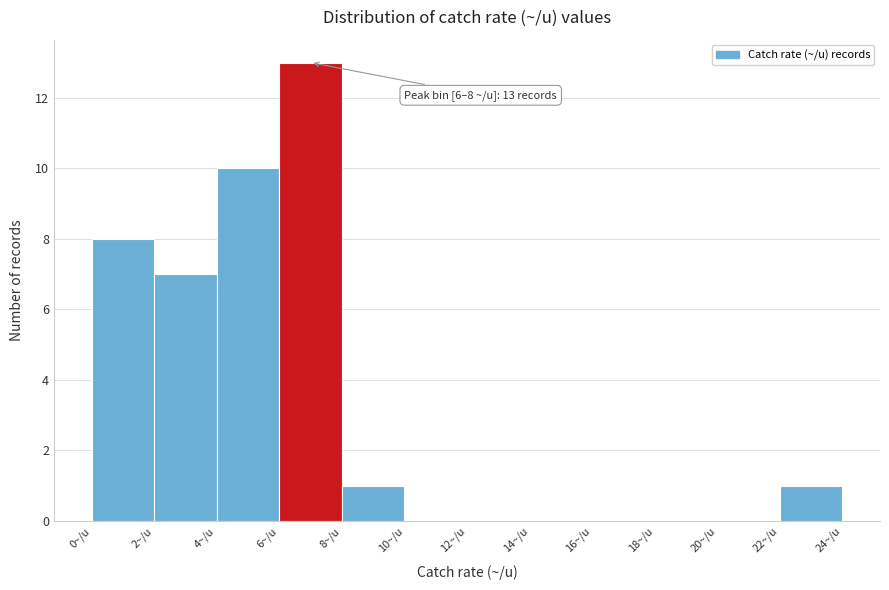

Which range on the x-axis has the tallest bar?

6 to 8